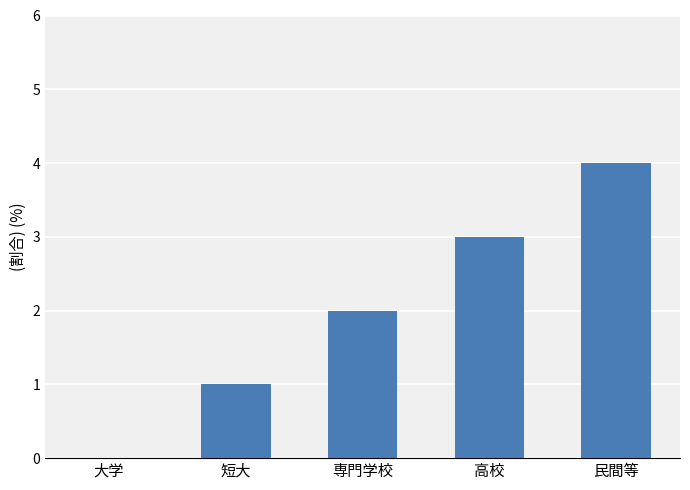

How many distinct data groups are displayed?

1